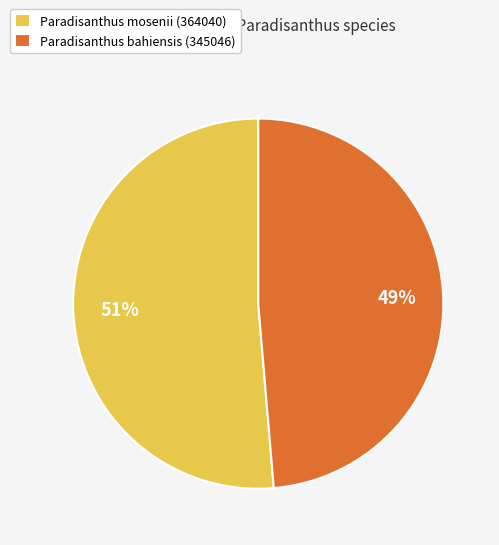

To the nearest percent, what is the combined percentage of Paradisanthus mosenii (364040) and Paradisanthus bahiensis (345046)?

100%